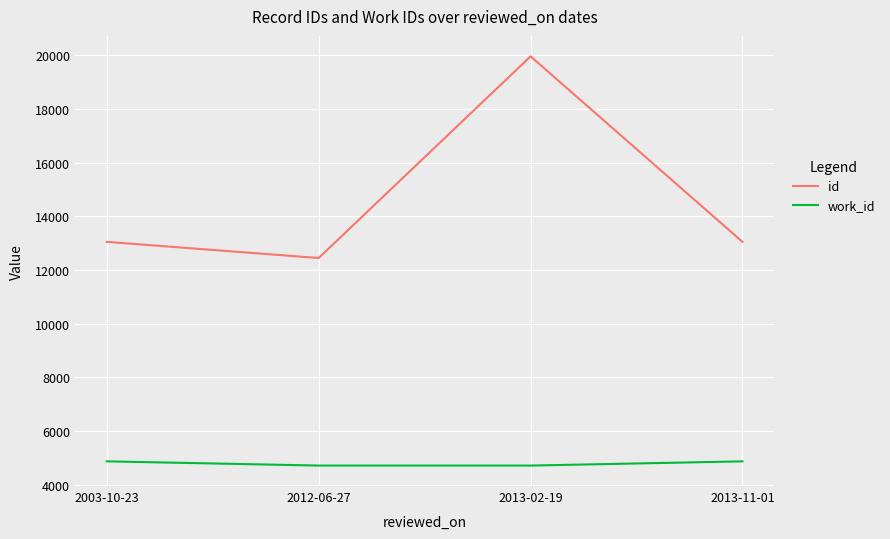

What is the lowest value of the work_id series?

4718